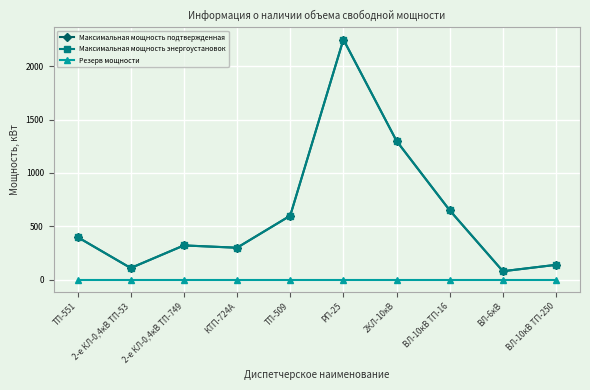

What is the difference between the second highest and minimum values in the Максимальная мощность энергоустановок series?

1220.0